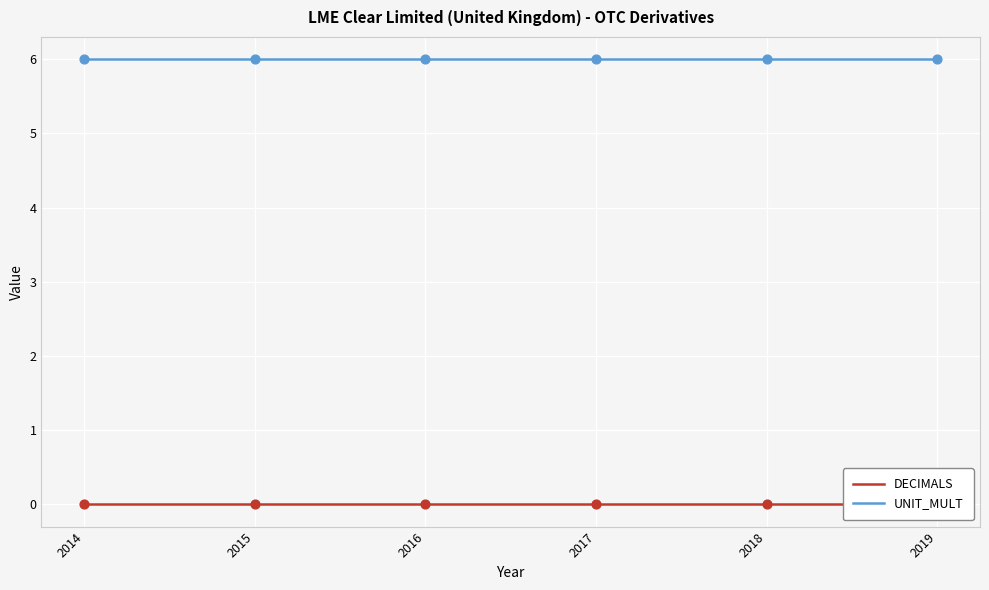

Is the value of UNIT_MULT at 2019 greater than the value of DECIMALS at 2015?

Yes